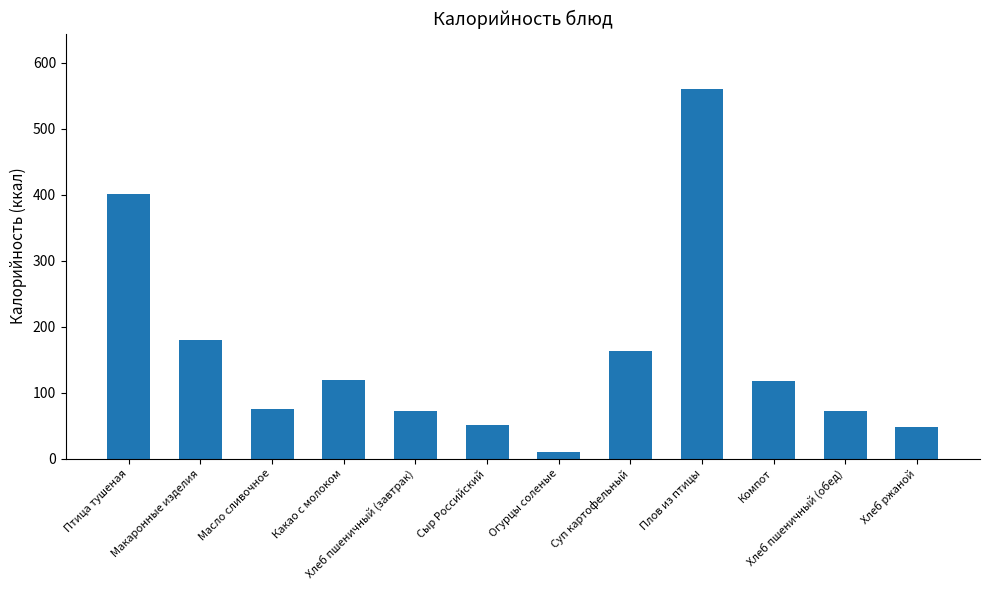

Is it true that the value at Плов из птицы is 560.4?

True